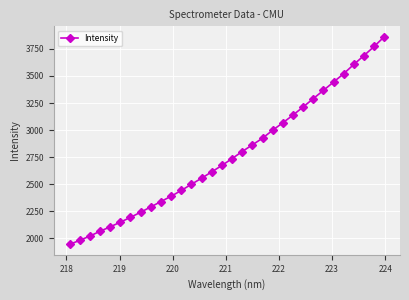

Does the chart display data point markers on the line(s)?

Yes